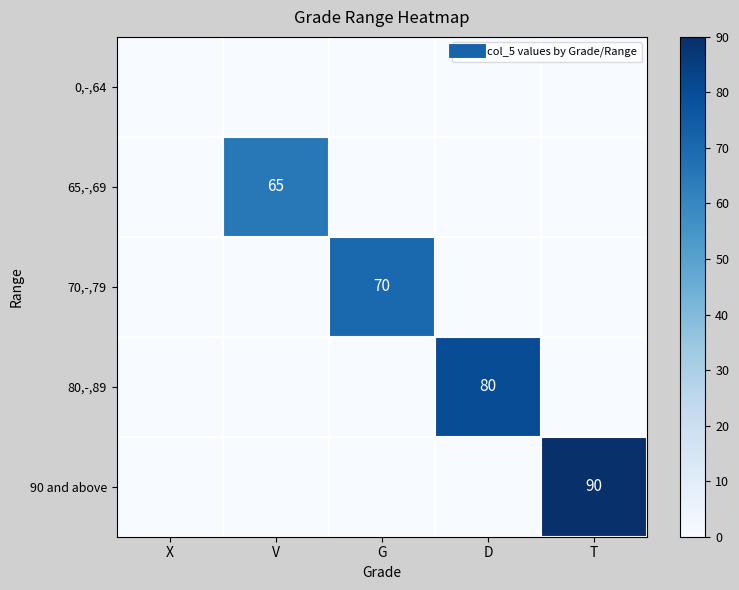

Which category has the lowest value in the 0,-,64 series?

X